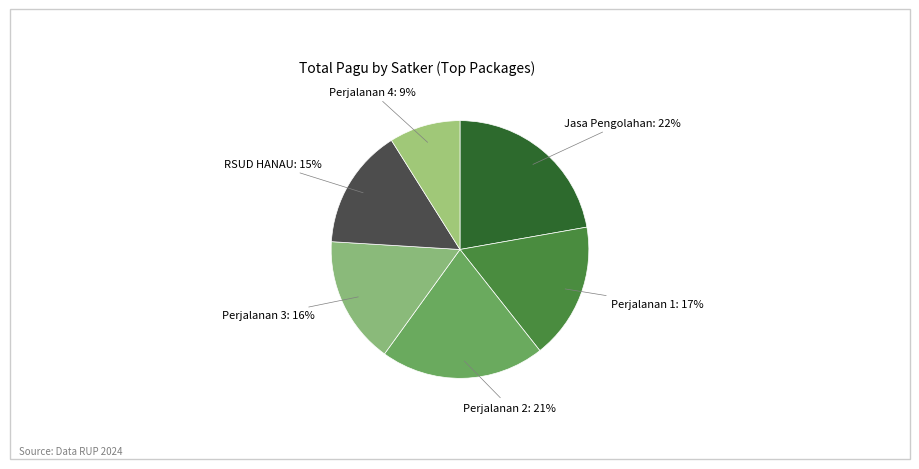

To the nearest percent, what is the difference between the largest and smallest slice percentages?

13%